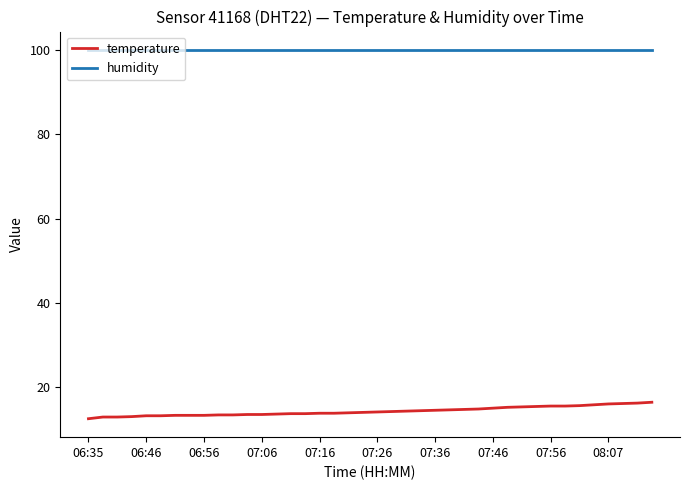

List the series in order of their peak value, highest first.

humidity, temperature